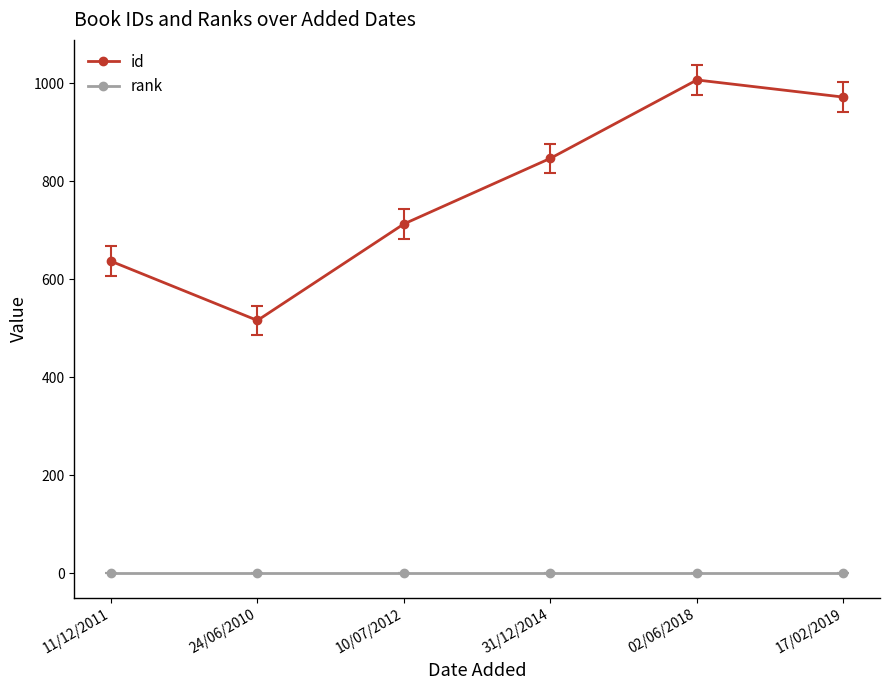

Read the rank value at 11/12/2011.

1